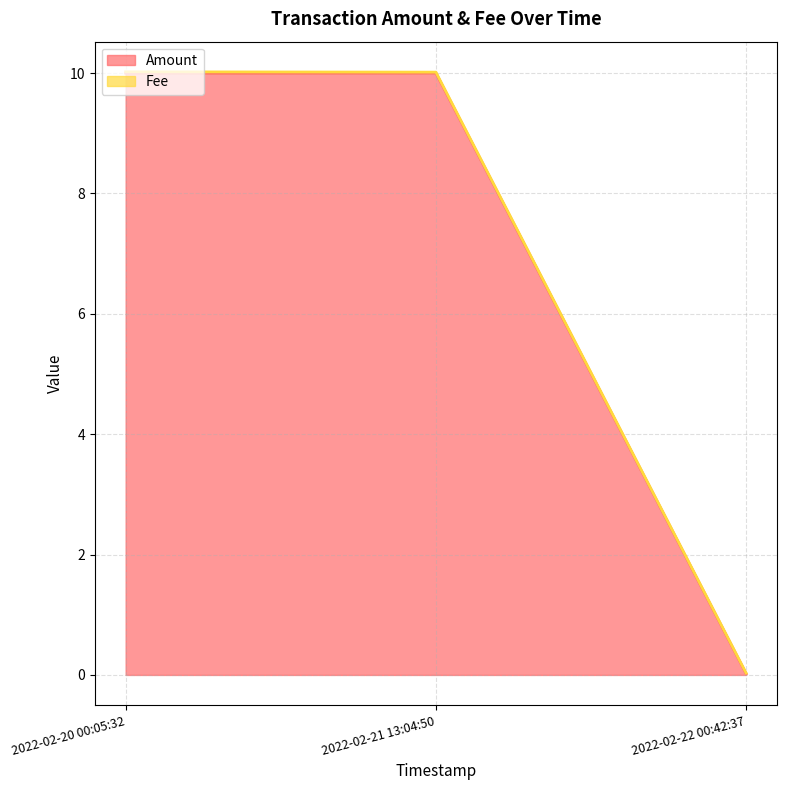

How many data points are above 9?

2